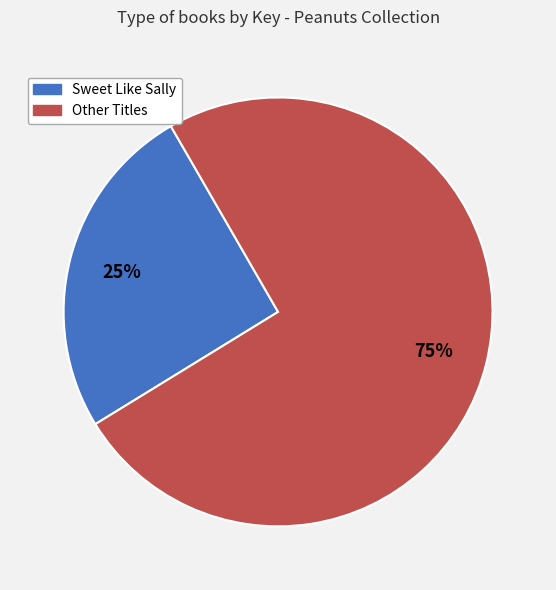

To the nearest percent, what is the average slice percentage?

50%